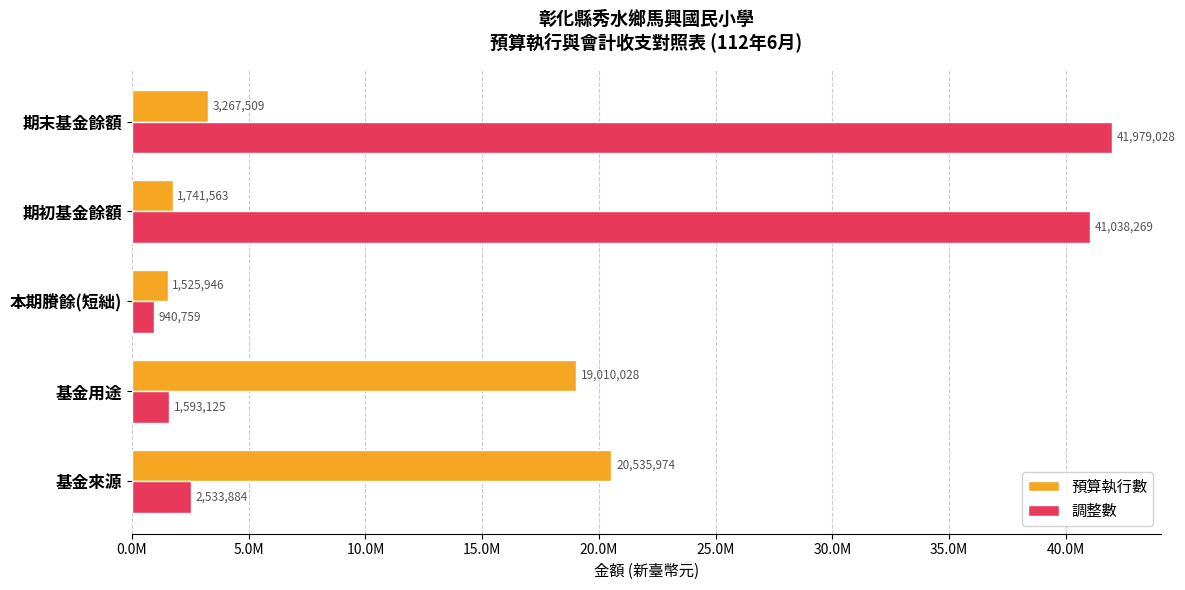

What are all the series names shown in the legend?

預算執行數, 調整數